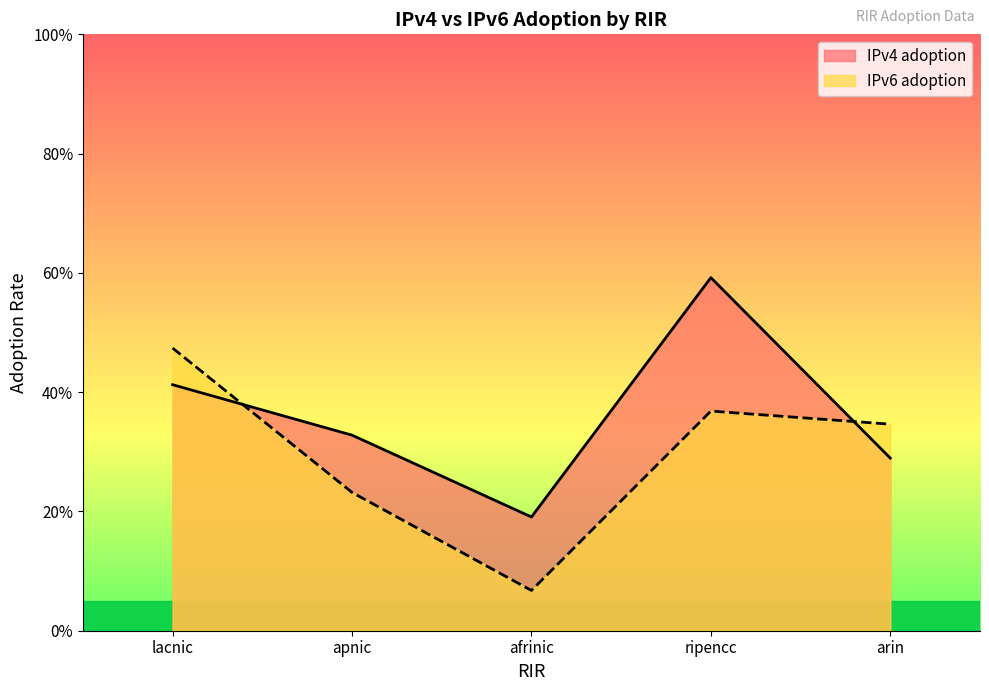

True or false: IPv4 adoption has more than 0 interior local peaks.

True